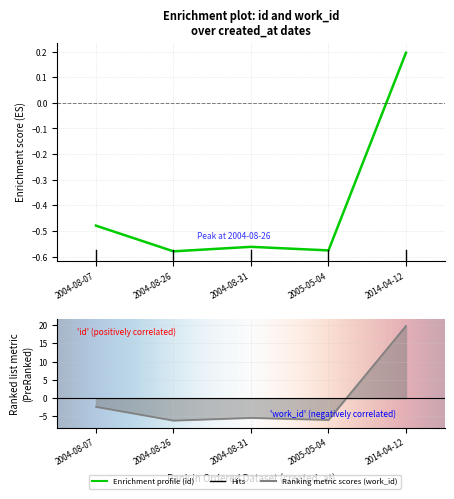

What is the sum of all id values?

-2.0